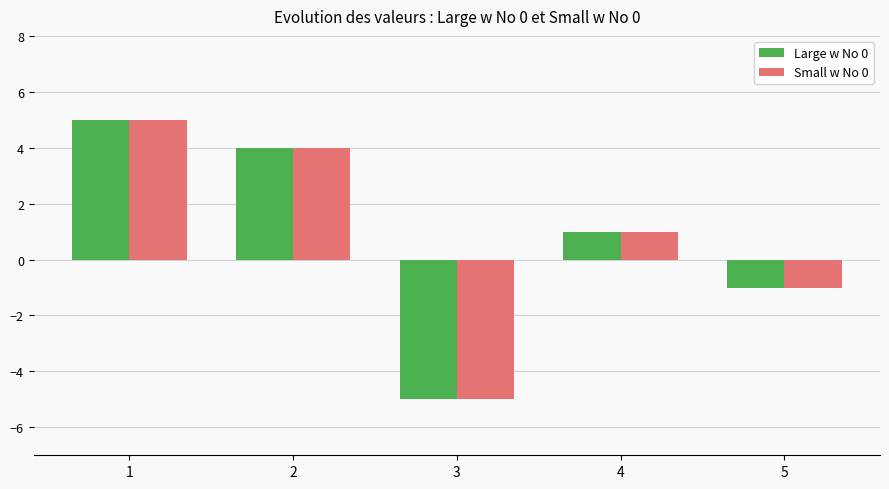

What is the total value across all series at 3?

-10